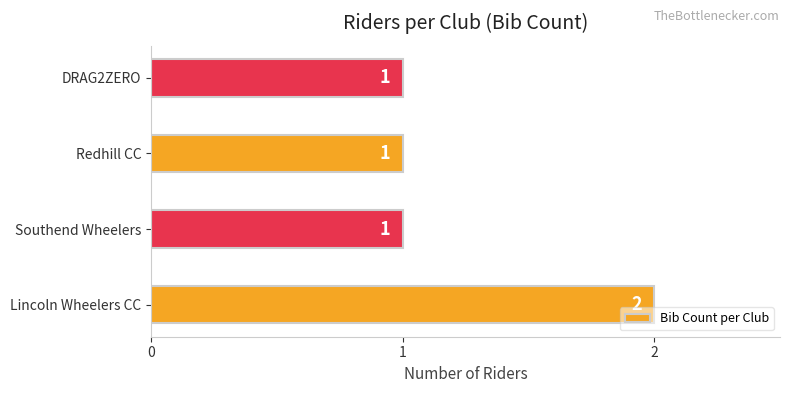

At which category does the chart reach its peak across all series?

Lincoln Wheelers CC